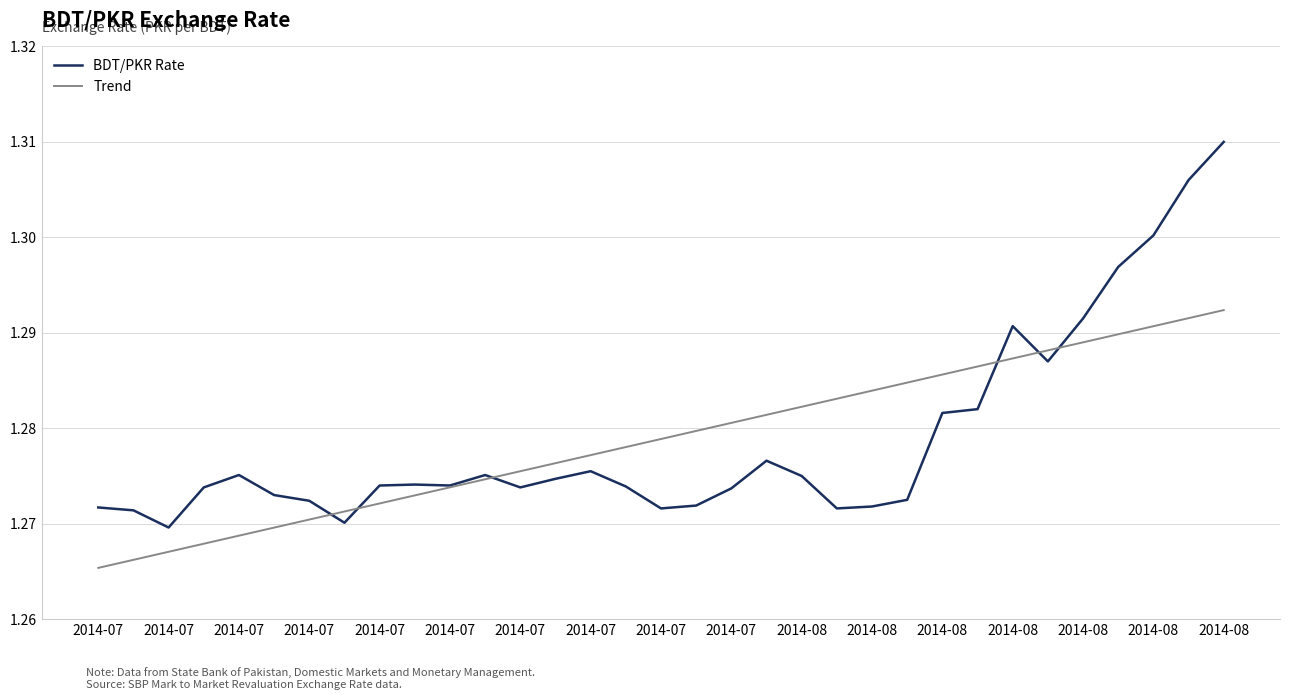

Rank the series by their maximum value, from highest to lowest.

BDT/PKR Rate, Trend